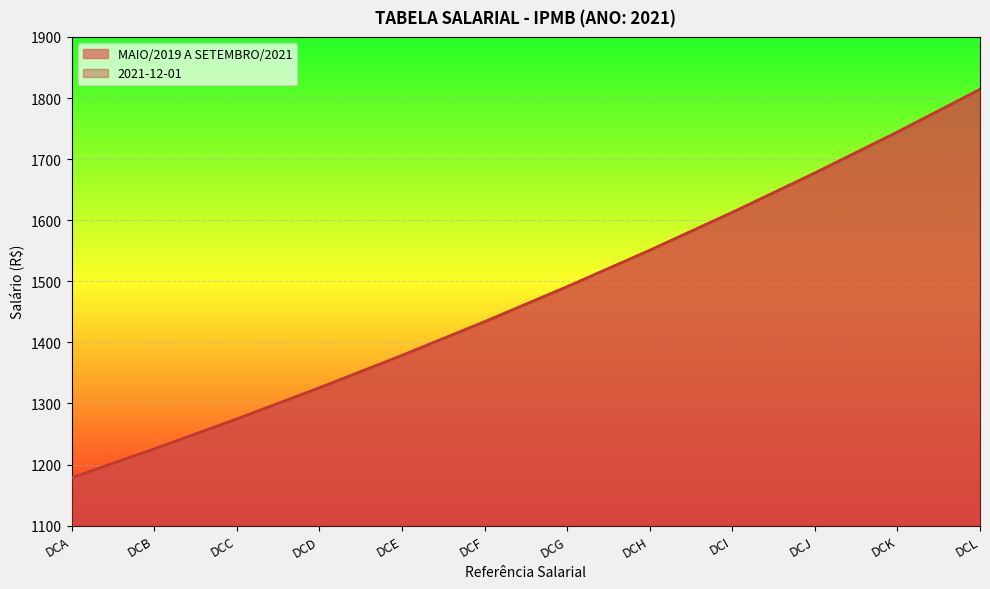

What is the average value of the MAIO/2019 A SETEMBRO/2021 series?

1475.4